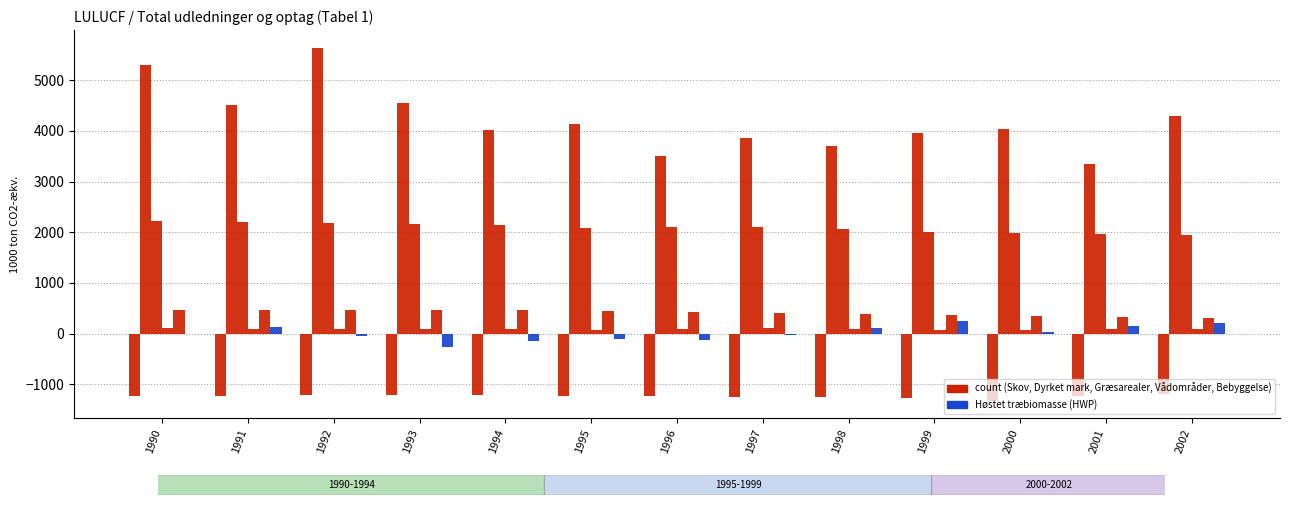

Reading right to left, list all the values displayed in this chart.

Skov: 2002=-1195.8	2001=-1235.6	2000=-1328.8	1999=-1272.8	1998=-1262.5	1997=-1252.5	1996=-1242.4	1995=-1232.5	1994=-1222.8	1993=-1222.2	1992=-1223.0	1991=-1225.2	1990=-1228.7
Dyrket mark: 2002=4302.2	2001=3354.8	2000=4031.2	1999=3956.0	1998=3711.1	1997=3865.7	1996=3500.2	1995=4144.9	1994=4015.5	1993=4546.3	1992=5641.0	1991=4515.3	1990=5297.9
Græsarealer: 2002=1938.9	2001=1957.4	2000=1982.0	1999=2010.4	1998=2054.3	1997=2097.3	1996=2105.6	1995=2086.8	1994=2141.5	1993=2171.3	1992=2185.7	1991=2210.8	1990=2229.7
Vådområder: 2002=97.2	2001=86.6	2000=77.8	1999=78.5	1998=95.4	1997=114.5	1996=92.8	1995=77.9	1994=81.6	1993=84.9	1992=97.0	1991=96.9	1990=104.8
Bebyggelse: 2002=309.7	2001=328.3	2000=347.0	1999=365.6	1998=384.2	1997=402.8	1996=421.4	1995=440.0	1994=458.7	1993=462.1	1992=465.4	1991=468.9	1990=472.2
Høstet træbiomasse (HWP): 2002=207.6	2001=152.7	2000=25.8	1999=244.9	1998=105.9	1997=-26.4	1996=-134.8	1995=-116.1	1994=-152.7	1993=-265.6	1992=-51.3	1991=123.1	1990=-2.4